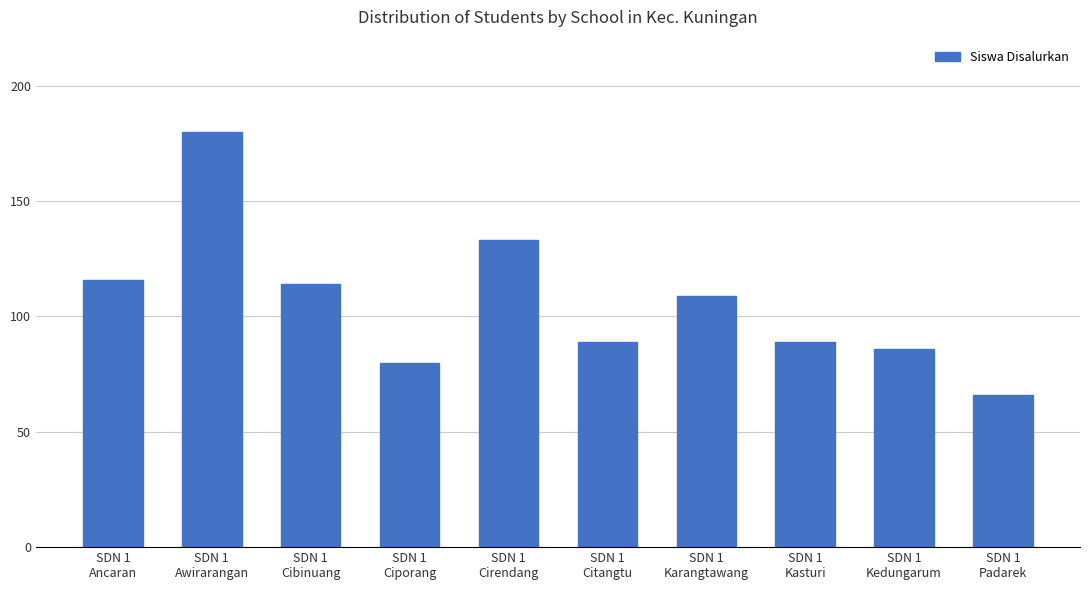

True or false: the data shows 183 at SDN 1
Cirendang.

False